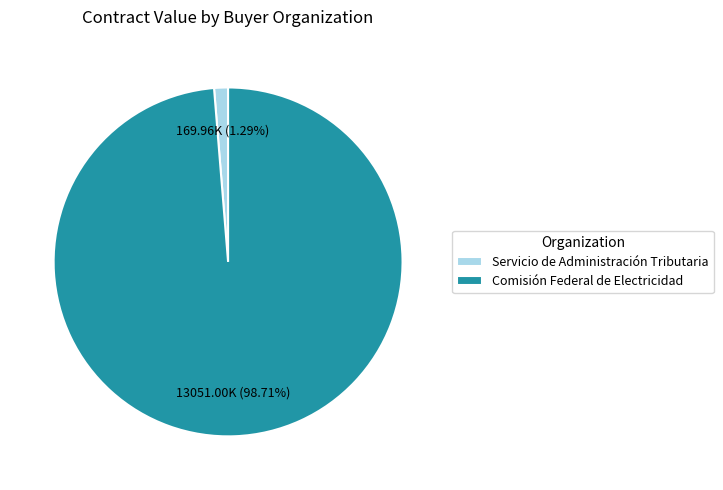

Combined, do Servicio de Administración Tributaria and Comisión Federal de Electricidad account for over 50%?

Yes